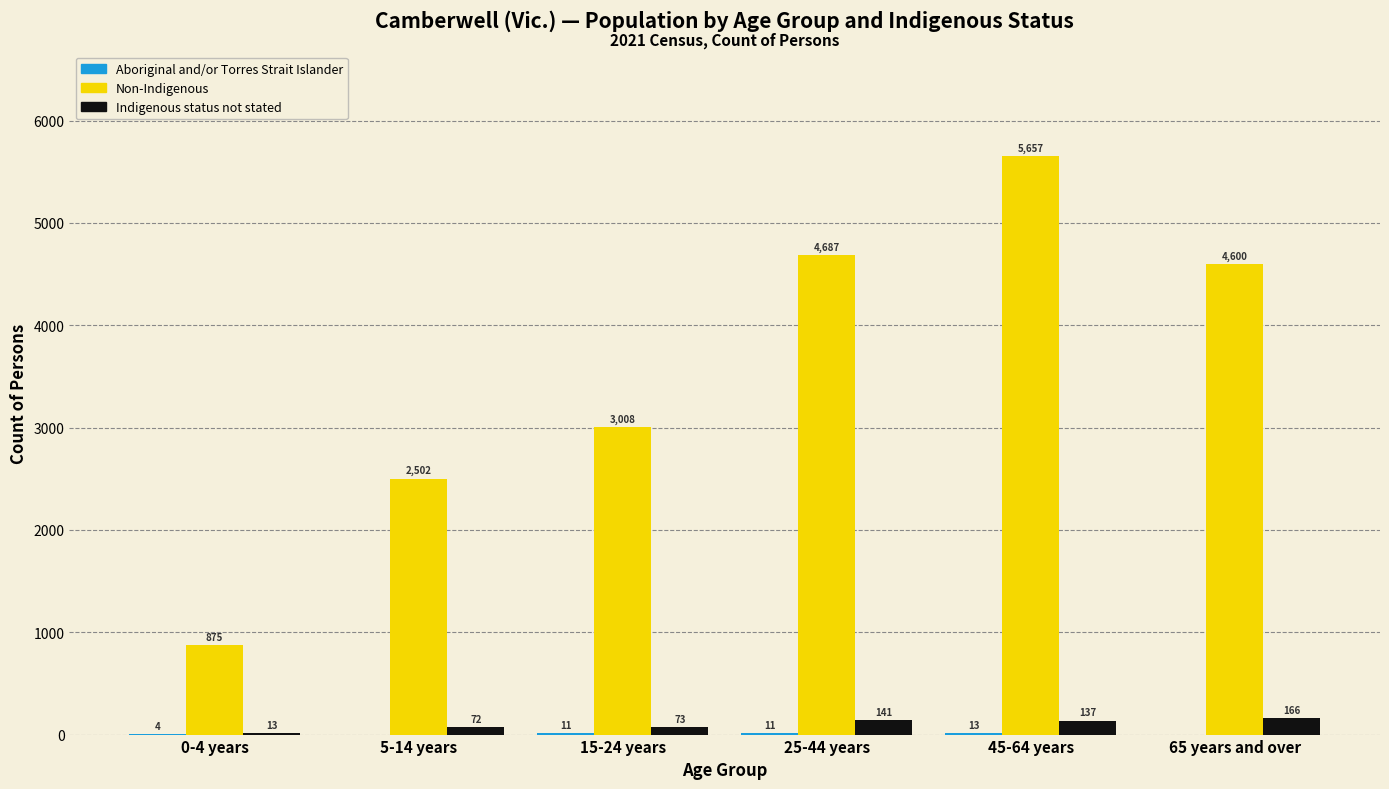

Is it true that Non-Indigenous equals 4600 at 65 years and over?

True